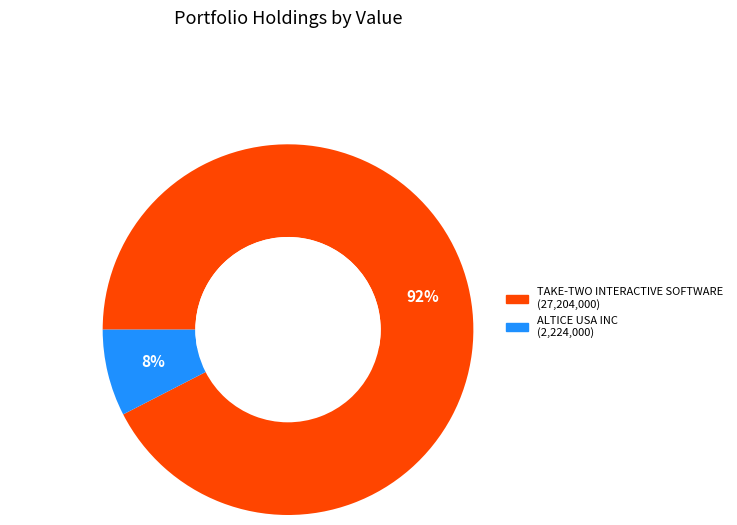

Between ALTICE USA INC and TAKE-TWO INTERACTIVE SOFTWARE, which is larger?

TAKE-TWO INTERACTIVE SOFTWARE